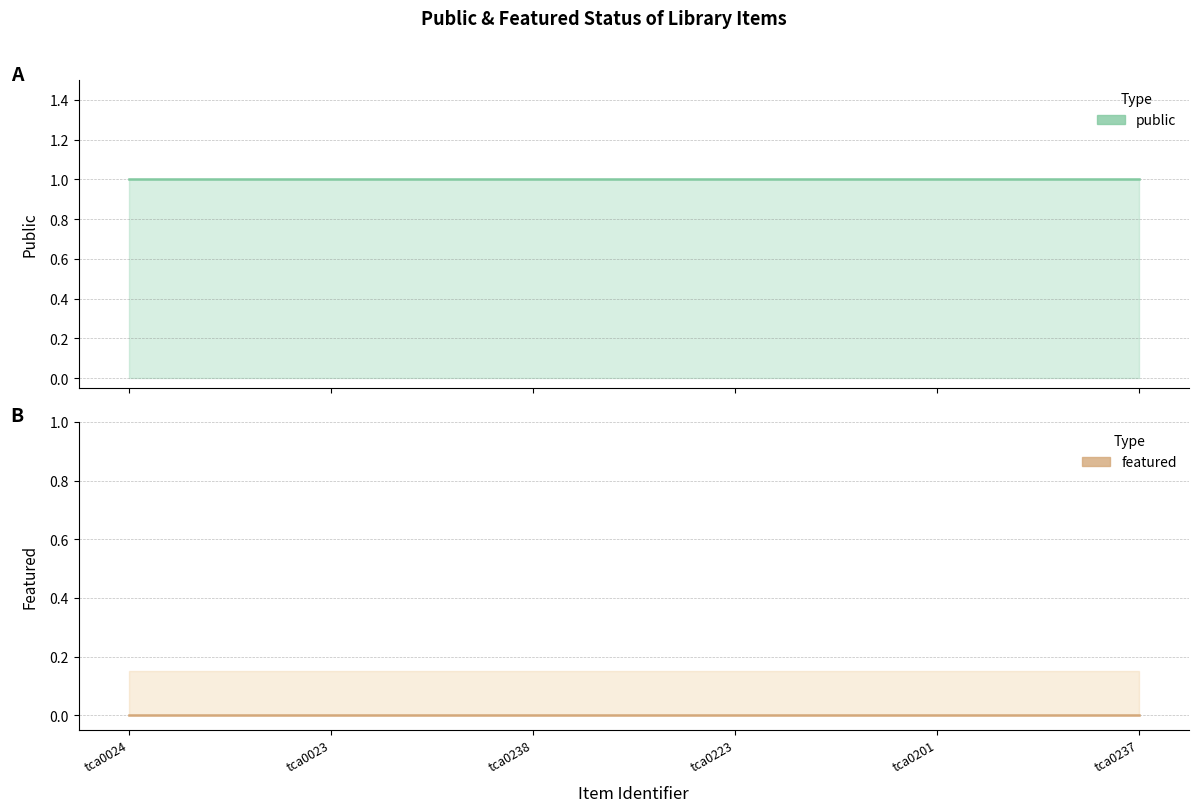

The value of featured at tca0223 is 0. True or false?

True